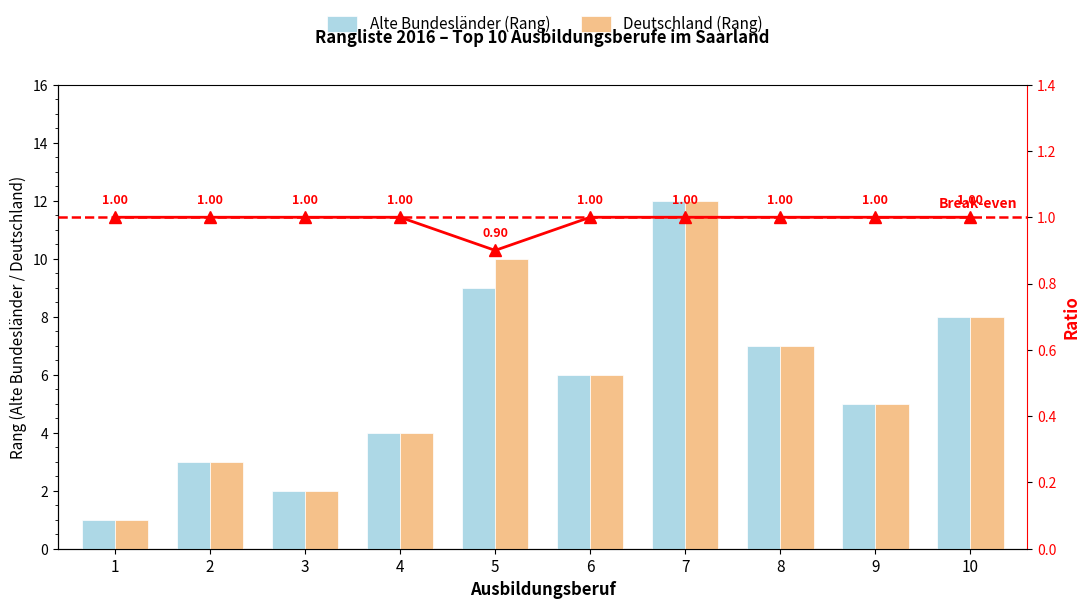

Which category has the lowest value in the Alte Bundesländer (Rang) series?

1